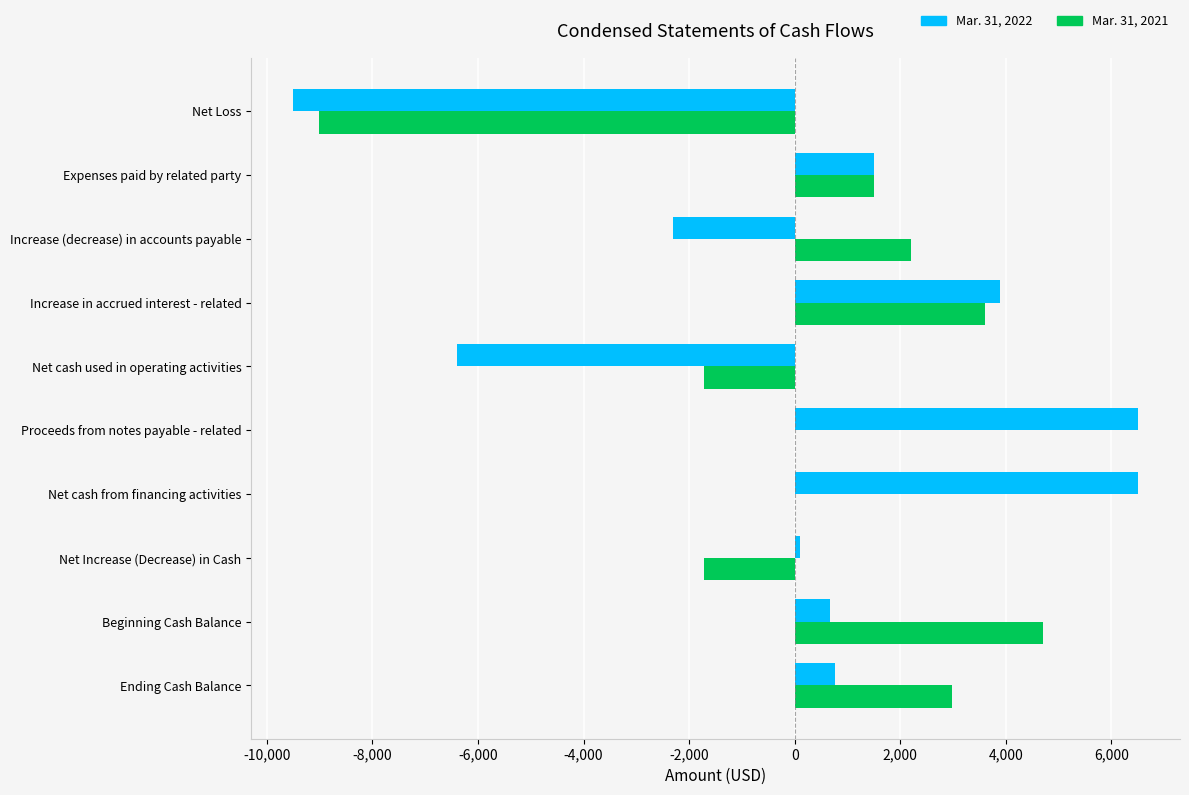

What is the total value across all series at Beginning Cash Balance?

5368